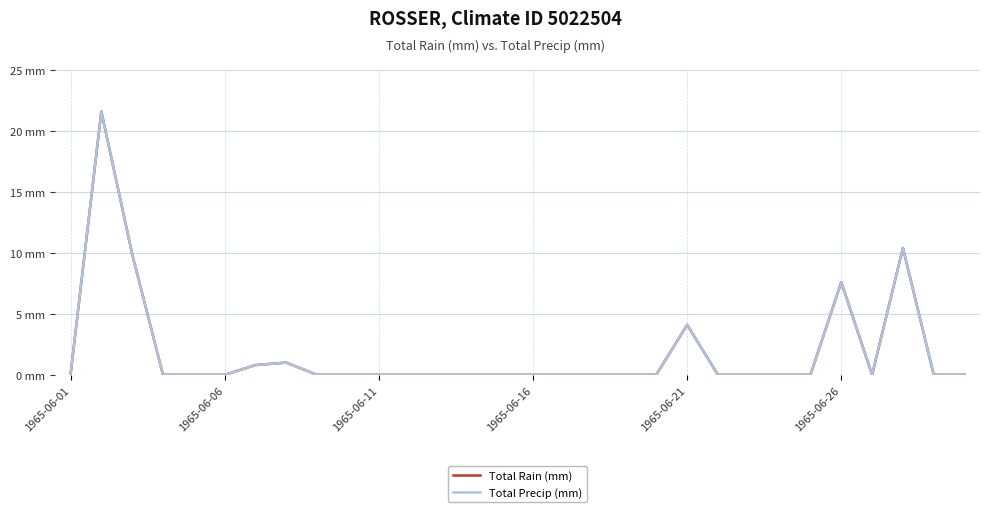

Is this an area chart (filled region under the line)?

No